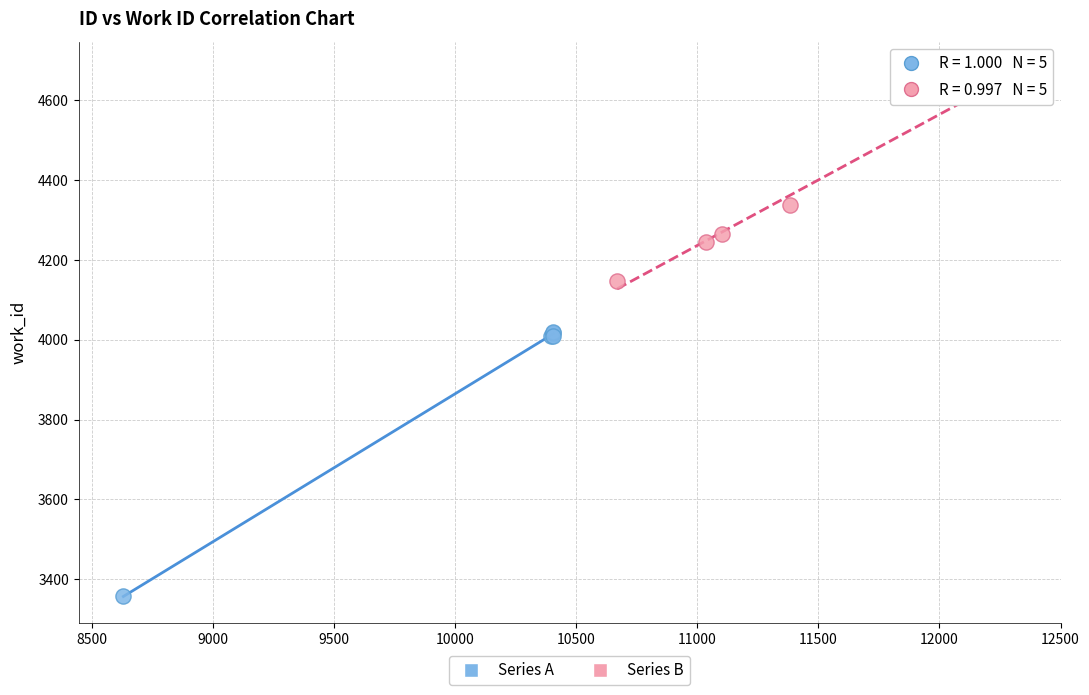

Which series has the largest Y range (max minus min)?

Series A